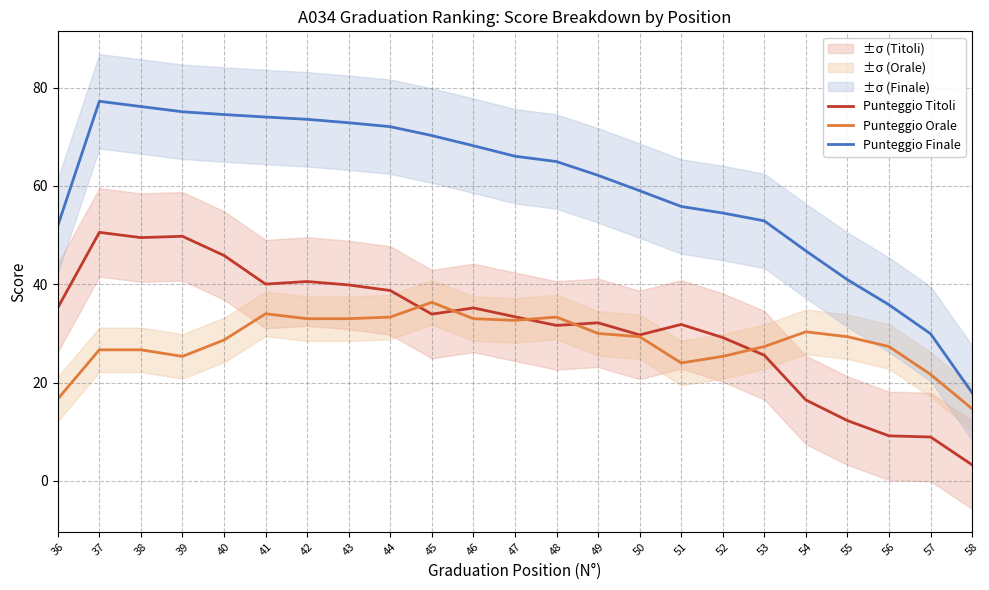

What are all the series names shown in the legend?

Punteggio Titoli, Punteggio Orale, Punteggio Finale